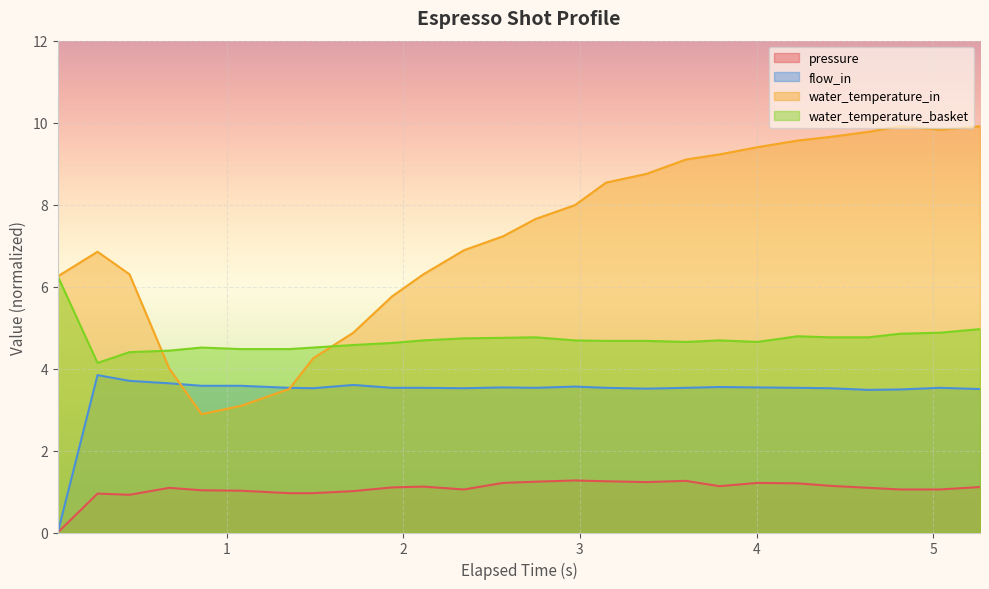

Reading left to right, extract all data points from this chart.

pressure: 0.0	0.9	0.9	1.1	1.0	1.0	1.0	1.0	1.0	1.1	1.1	1.1	1.2	1.2	1.3	1.2	1.2	1.3	1.1	1.2	1.2	1.1	1.1	1.1	1.1	1.1
water_temperature_in: 6.2	6.9	6.3	4.0	2.9	3.1	3.5	4.3	4.9	5.8	6.3	6.9	7.2	7.7	8.0	8.5	8.8	9.1	9.2	9.4	9.6	9.6	9.8	9.9	9.8	9.9
flow_in: 0.0	3.8	3.7	3.6	3.6	3.6	3.5	3.5	3.6	3.5	3.5	3.5	3.5	3.5	3.6	3.5	3.5	3.5	3.5	3.5	3.5	3.5	3.5	3.5	3.5	3.5
water_temperature_basket: 6.2	4.1	4.4	4.4	4.5	4.5	4.5	4.5	4.6	4.6	4.7	4.7	4.7	4.8	4.7	4.7	4.7	4.6	4.7	4.6	4.8	4.8	4.8	4.8	4.9	5.0